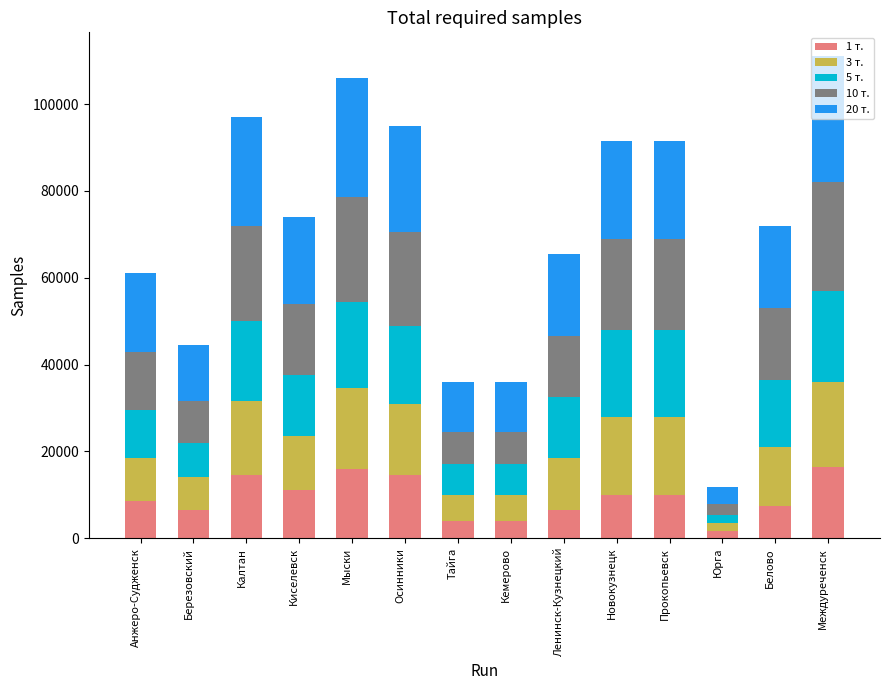

The value of 1 т. at Кемерово is 4000. True or false?

True